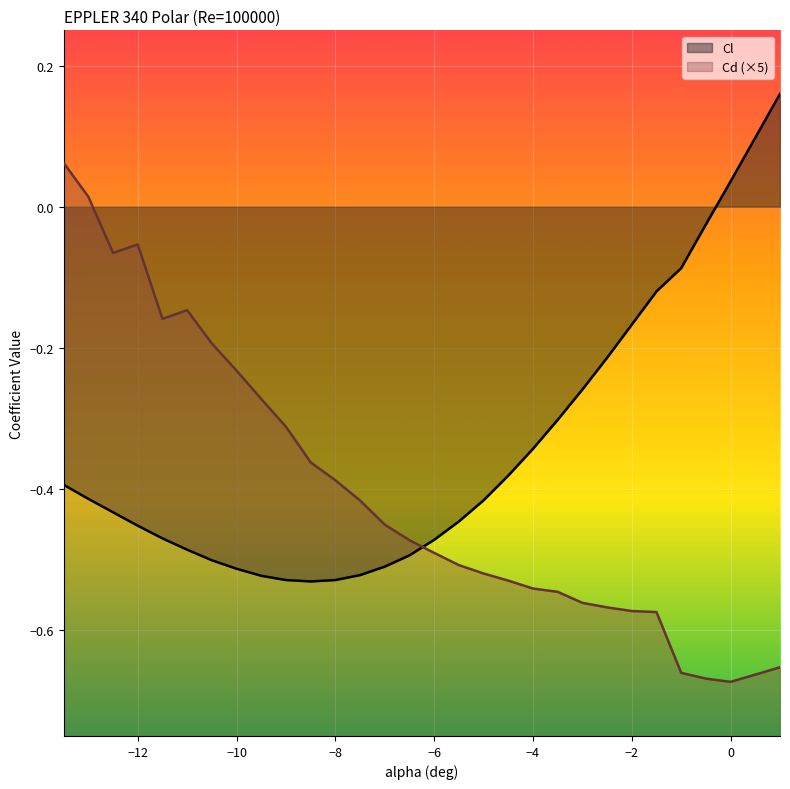

True or false: Cd and Cl cross at least once.

True